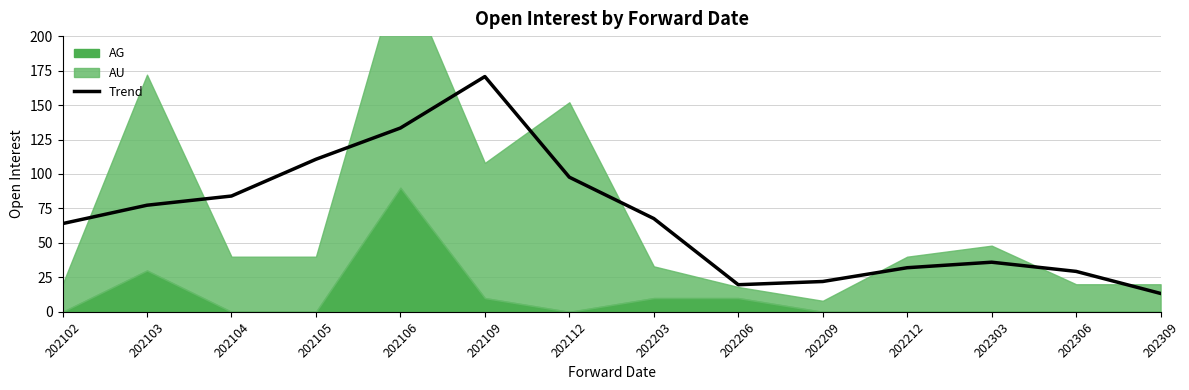

What is the value of the 2nd point from the left?

77.3